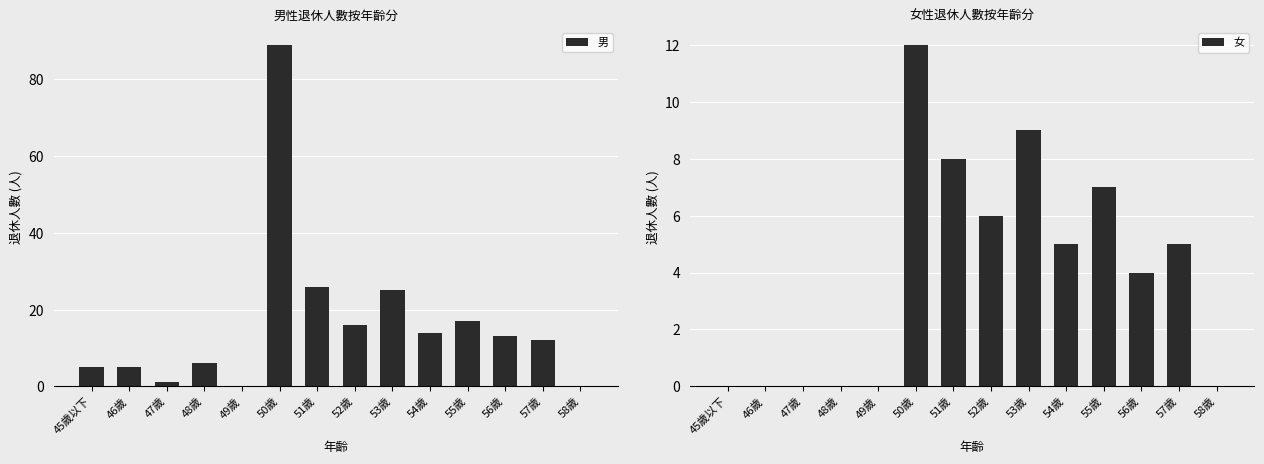

Reading right to left, transcribe all the data shown in this chart.

男: 0	12	13	17	14	25	16	26	89	0	6	1	5	5
女: 0	5	4	7	5	9	6	8	12	0	0	0	0	0